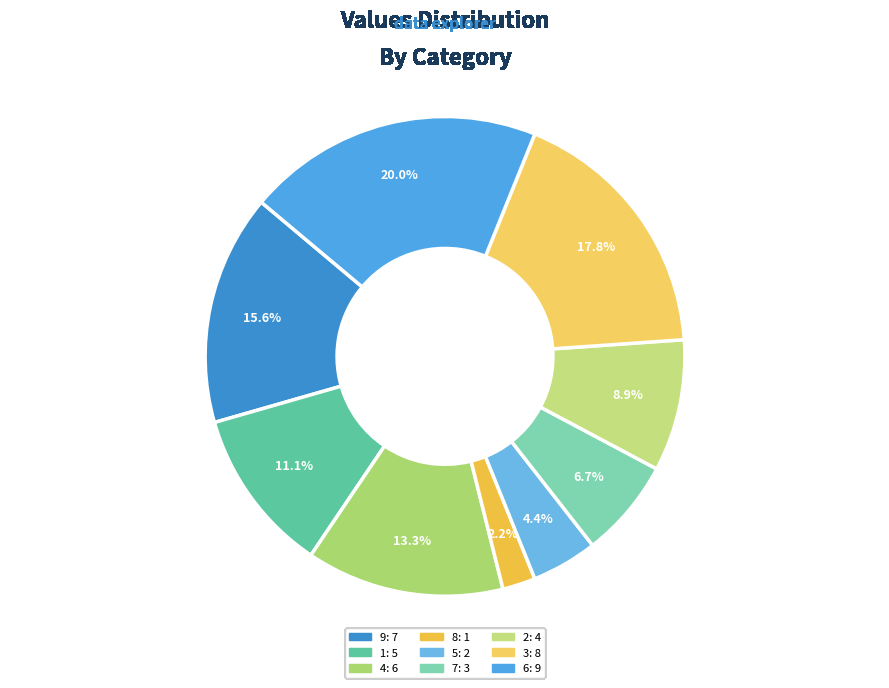

To the nearest percent, what is the average slice percentage?

11%